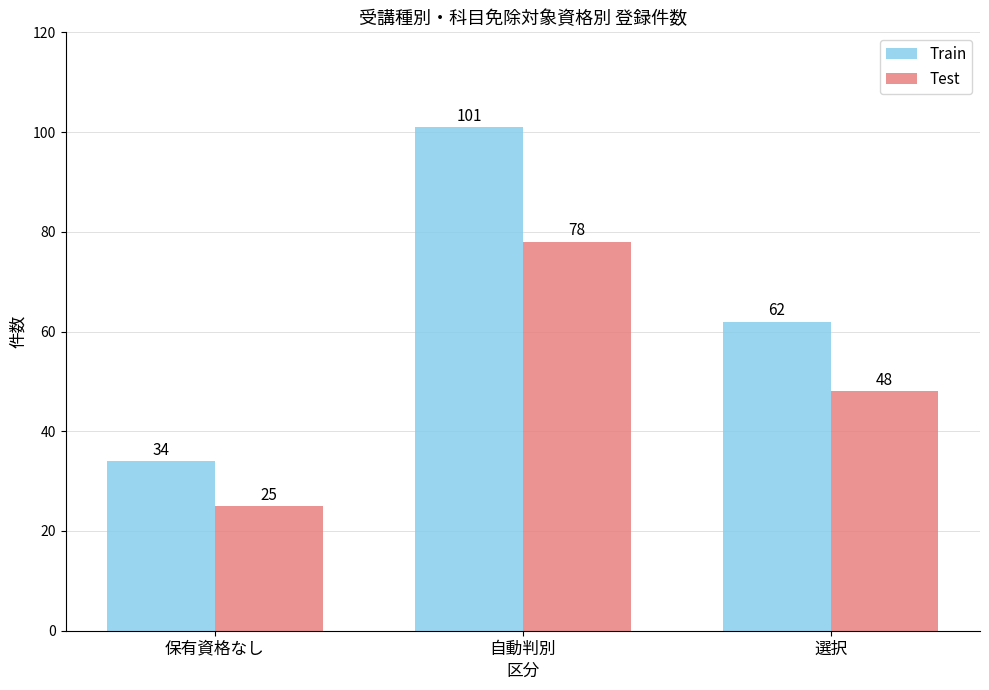

At 保有資格なし, list the series in order from largest to smallest.

Train, Test